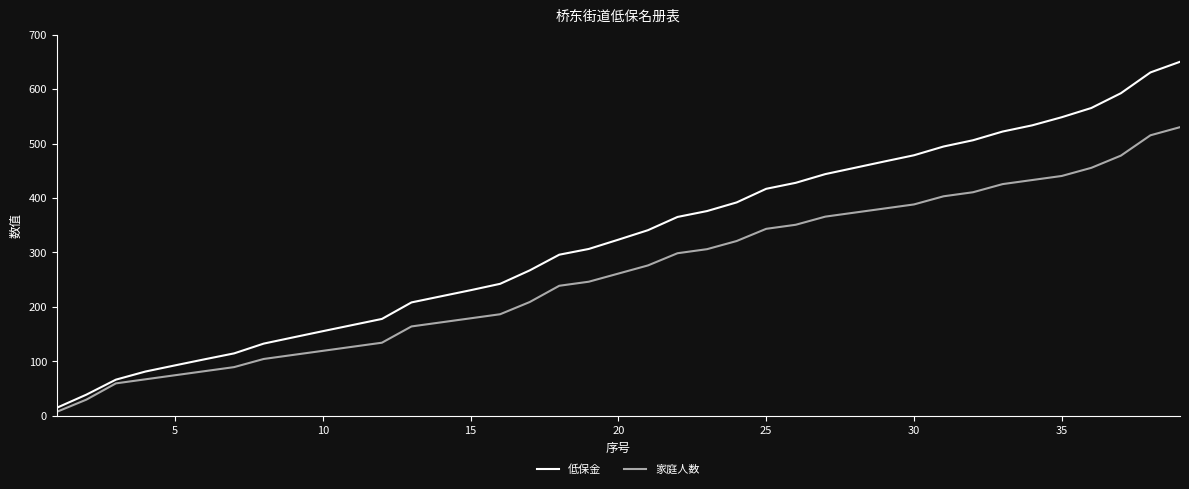

Which series has the largest total across all categories?

低保金